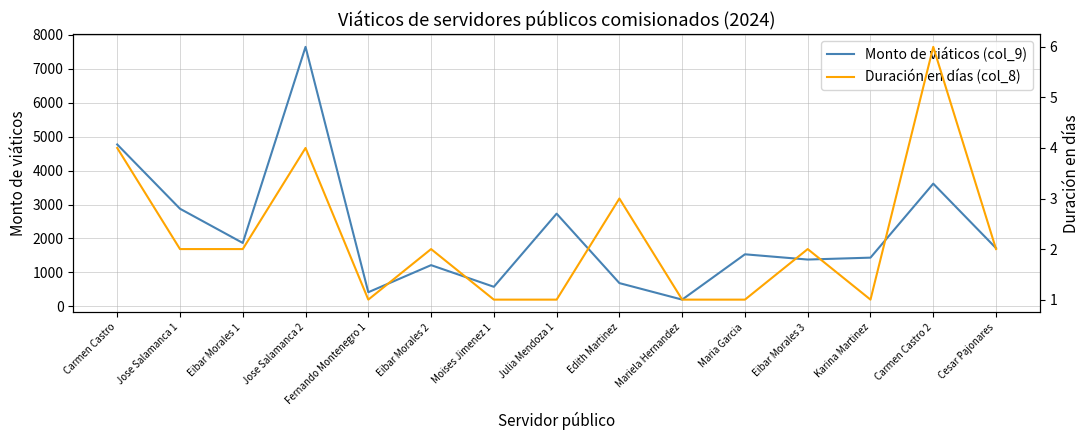

The Duración en días (col_8) series shows 1.0 at Julia Mendoza 1. True or false?

True